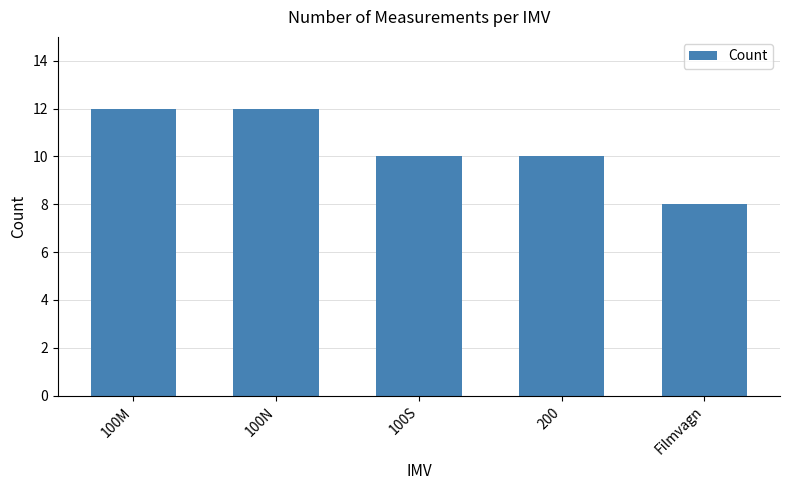

What is the approximate value at Filmvagn?

8